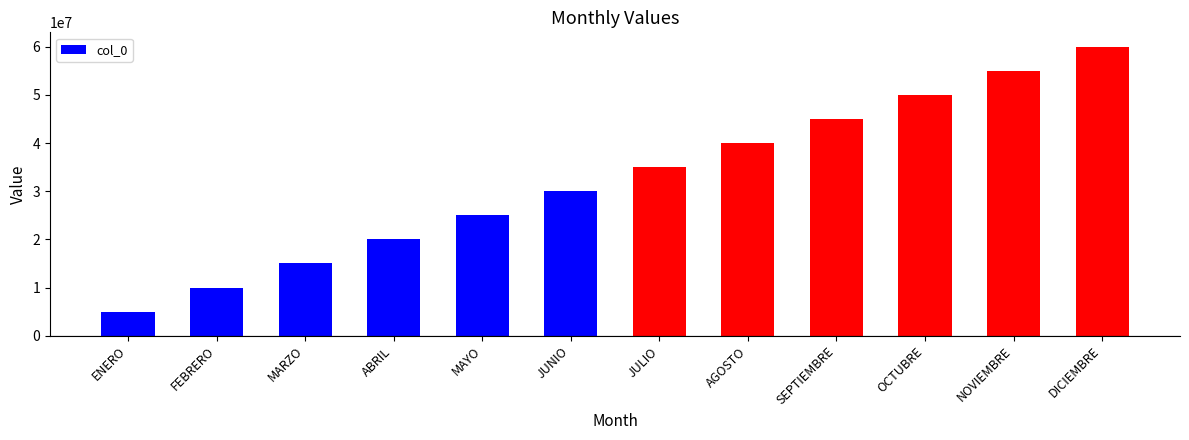

What is the approximate value at AGOSTO?

40000000